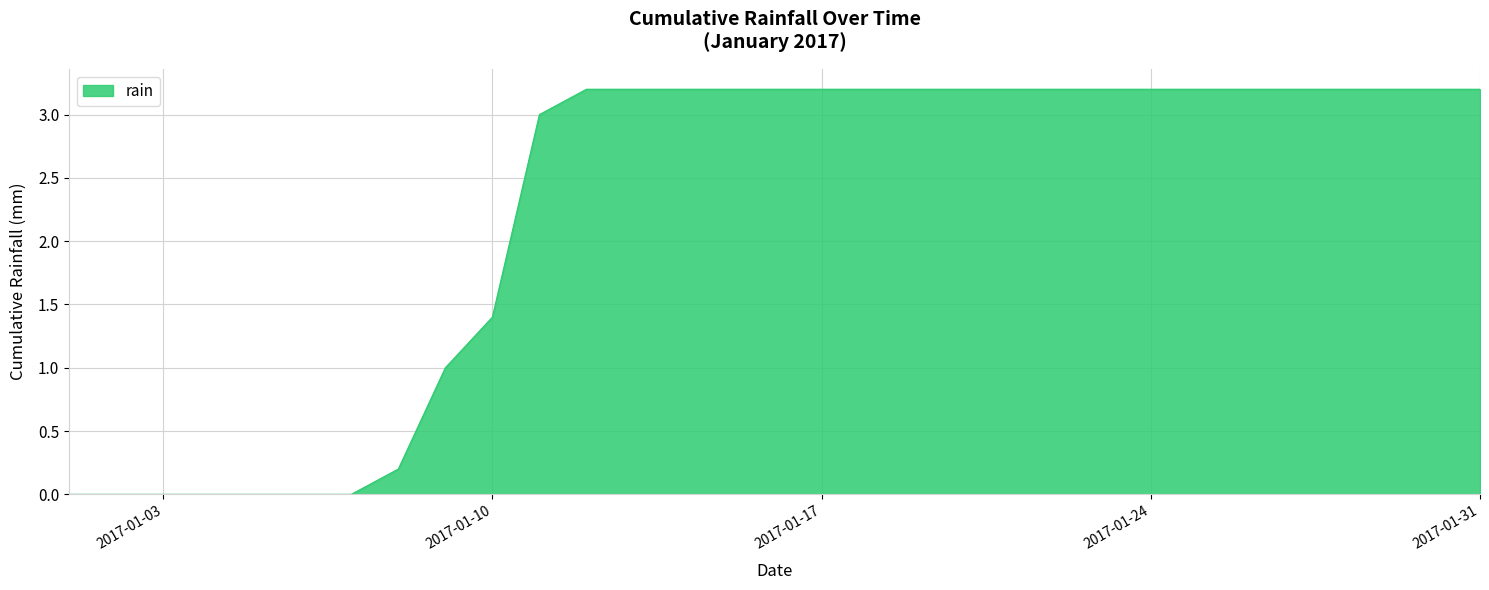

What is the difference between the maximum and minimum values?

3.2